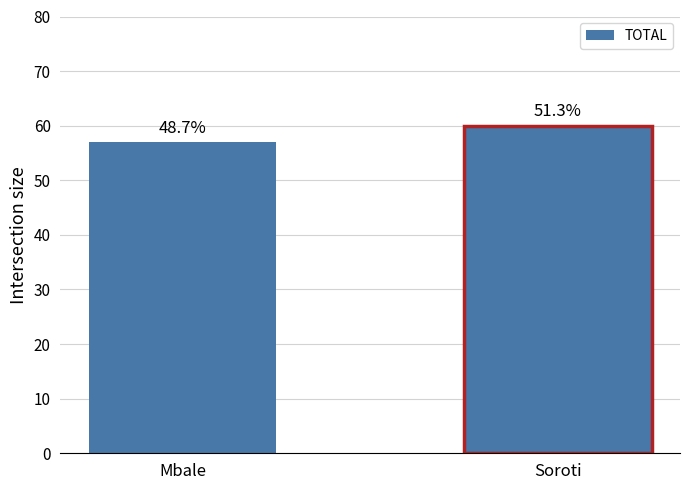

Where is the data nearest to the value 58?

Mbale